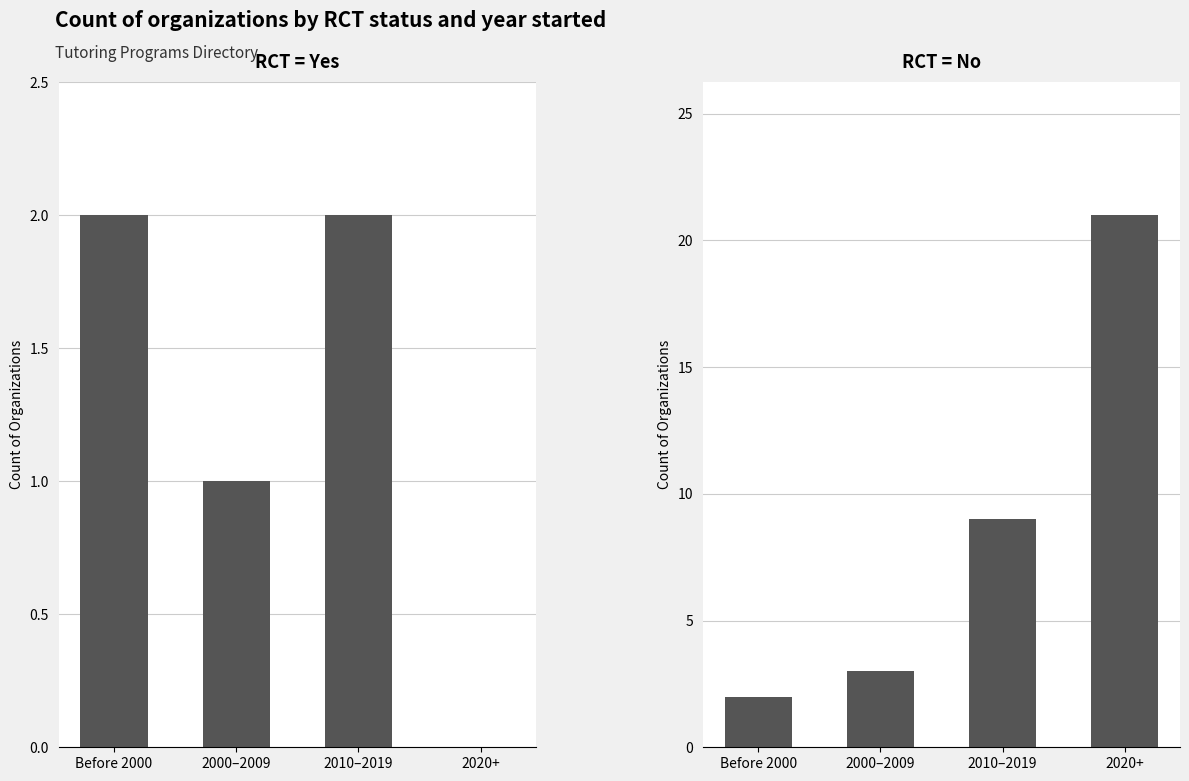

What is the total value across all series at 2000–2009?

4